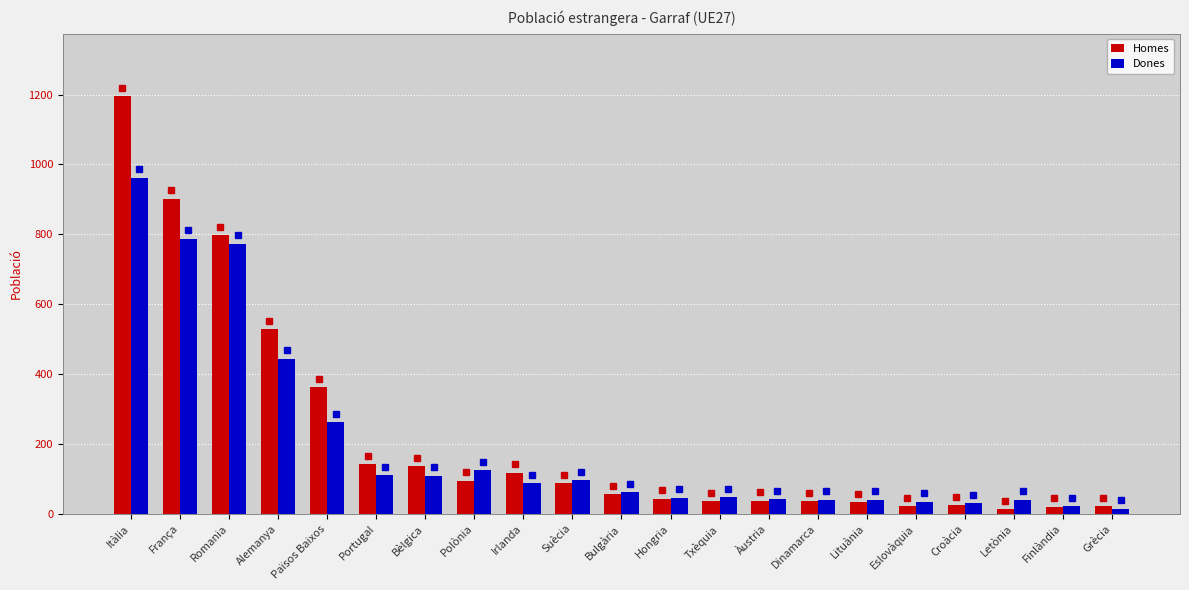

What position from the right is Portugal?

16